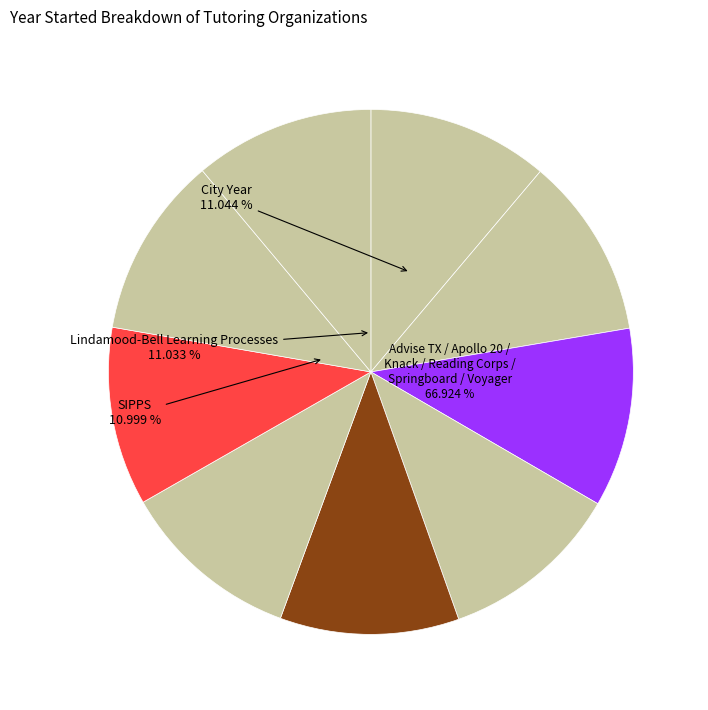

Rank the categories by value from lowest to highest.

SIPPS, Lindamood-Bell Learning Processes, City Year, Voyager Sopris Sound Partners, Reading Corps, Advise TX College Advising Corps, Apollo 20 Fellows, Springboard Collaborative, Knack